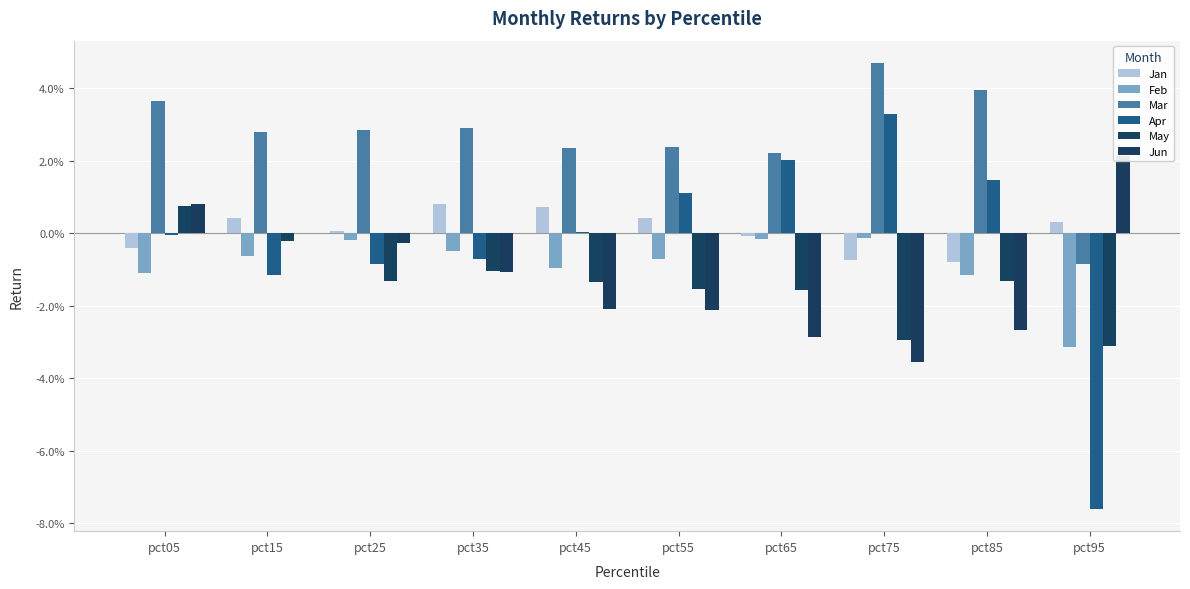

Which has a higher value, pct45 or pct85?

pct45